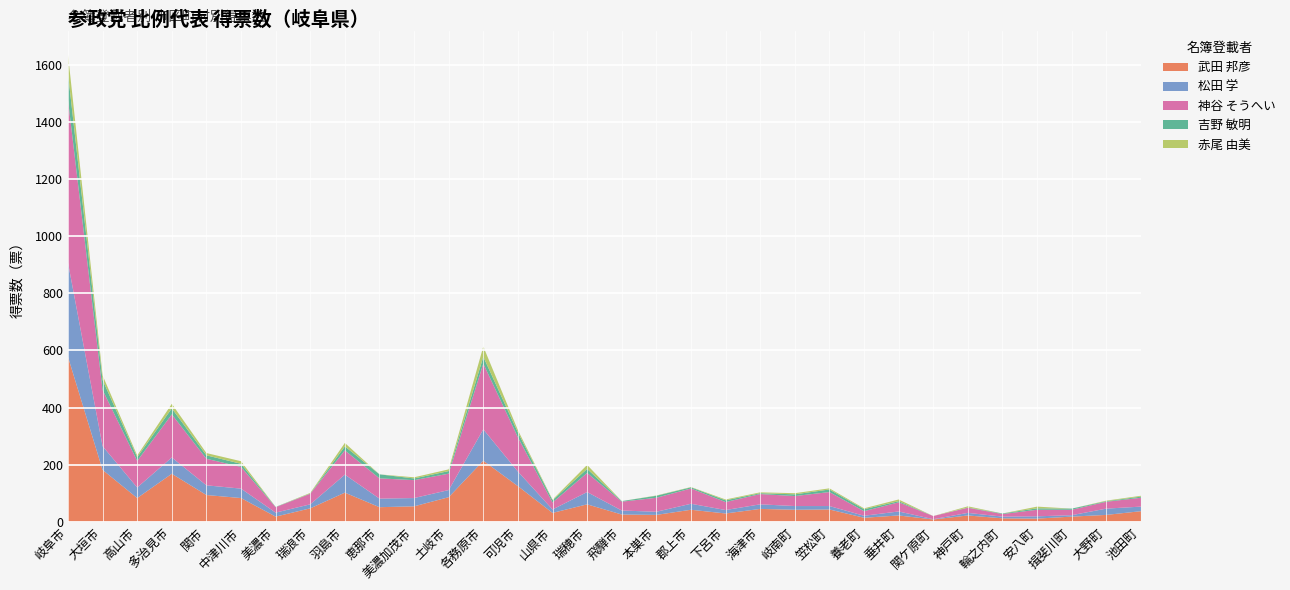

Reading left to right, extract all data points from this chart.

武田 邦彦: 岐阜市=577.6	大垣市=181.6	高山市=83.0	多治見市=168.0	関市=93.6	中津川市=83.0	美濃市=18.0	瑞浪市=47.0	羽島市=102.0	恵那市=51.0	美濃加茂市=54.0	土岐市=86.0	各務原市=213.7	可児市=124.7	山県市=31.0	瑞穂市=61.0	飛騨市=25.3	本巣市=24.0	郡上市=42.0	下呂市=29.0	海津市=45.0	岐南町=42.0	笠松町=43.0	養老町=14.0	垂井町=22.0	関ケ原町=8.0	神戸町=22.0	輪之内町=12.0	安八町=11.0	揖斐川町=18.0	大野町=24.0	池田町=37.0
松田 学: 岐阜市=330.0	大垣市=83.0	高山市=37.0	多治見市=57.0	関市=34.0	中津川市=33.0	美濃市=14.0	瑞浪市=14.0	羽島市=63.0	恵那市=30.0	美濃加茂市=29.0	土岐市=25.0	各務原市=110.0	可児市=51.0	山県市=12.0	瑞穂市=43.0	飛騨市=14.0	本巣市=11.0	郡上市=21.0	下呂市=12.0	海津市=16.0	岐南町=13.0	笠松町=12.0	養老町=7.0	垂井町=14.0	関ケ原町=1.0	神戸町=9.0	輪之内町=6.0	安八町=8.0	揖斐川町=5.0	大野町=22.0	池田町=16.0
神谷 そうへい: 岐阜市=570.5	大垣市=197.0	高山市=93.0	多治見市=151.0	関市=93.0	中津川市=76.0	美濃市=19.0	瑞浪市=37.0	羽島市=85.0	恵那市=71.0	美濃加茂市=62.7	土岐市=57.4	各務原市=230.0	可児市=120.0	山県市=24.5	瑞穂市=67.0	飛騨市=31.0	本巣市=49.0	郡上市=53.6	下呂市=28.0	海津市=36.0	岐南町=35.0	笠松町=49.0	養老町=16.0	垂井町=32.0	関ケ原町=11.0	神戸町=18.0	輪之内町=9.0	安八町=23.0	揖斐川町=19.0	大野町=24.0	池田町=31.0
吉野 敏明: 岐阜市=92.0	大垣市=35.0	高山市=13.0	多治見市=21.0	関市=12.0	中津川市=11.0	美濃市=1.0	瑞浪市=1.0	羽島市=14.0	恵那市=14.0	美濃加茂市=6.0	土岐市=9.0	各務原市=24.0	可児市=17.0	山県市=8.0	瑞穂市=14.0	飛騨市=2.0	本巣市=7.0	郡上市=4.0	下呂市=6.0	海津市=3.0	岐南町=6.0	笠松町=9.0	養老町=7.0	垂井町=4.0	関ケ原町=0.0	神戸町=1.0	輪之内町=2.0	安八町=5.0	揖斐川町=4.0	大野町=2.0	池田町=4.0
赤尾 由美: 岐阜市=67.0	大垣市=16.0	高山市=6.0	多治見市=16.0	関市=8.0	中津川市=9.0	美濃市=0.0	瑞浪市=2.0	羽島市=12.0	恵那市=0.0	美濃加茂市=4.0	土岐市=6.0	各務原市=36.0	可児市=8.0	山県市=2.0	瑞穂市=14.0	飛騨市=0.0	本巣市=1.0	郡上市=1.0	下呂市=3.0	海津市=3.0	岐南町=4.0	笠松町=4.0	養老町=3.0	垂井町=6.0	関ケ原町=0.0	神戸町=4.0	輪之内町=0.0	安八町=6.0	揖斐川町=0.0	大野町=2.0	池田町=3.0